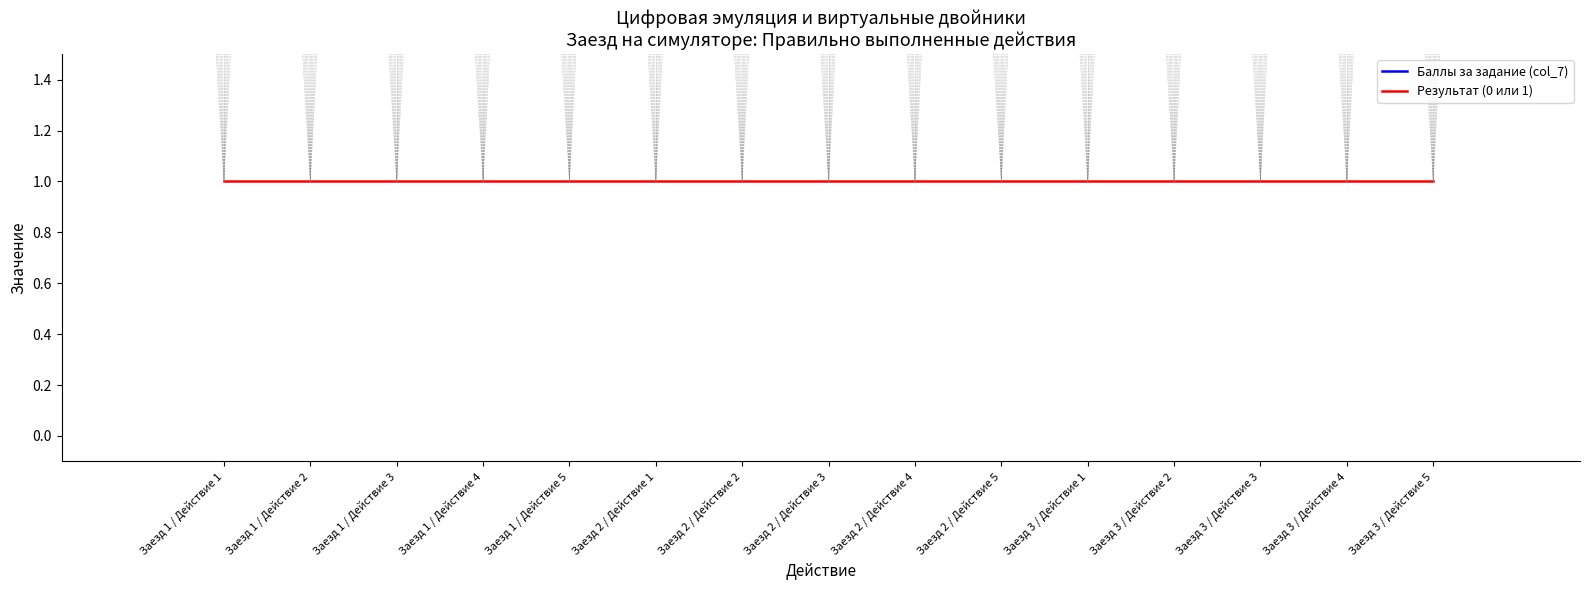

What is the approximate value of Баллы за задание (col_7) at Заезд 2 / Действие 5?

7